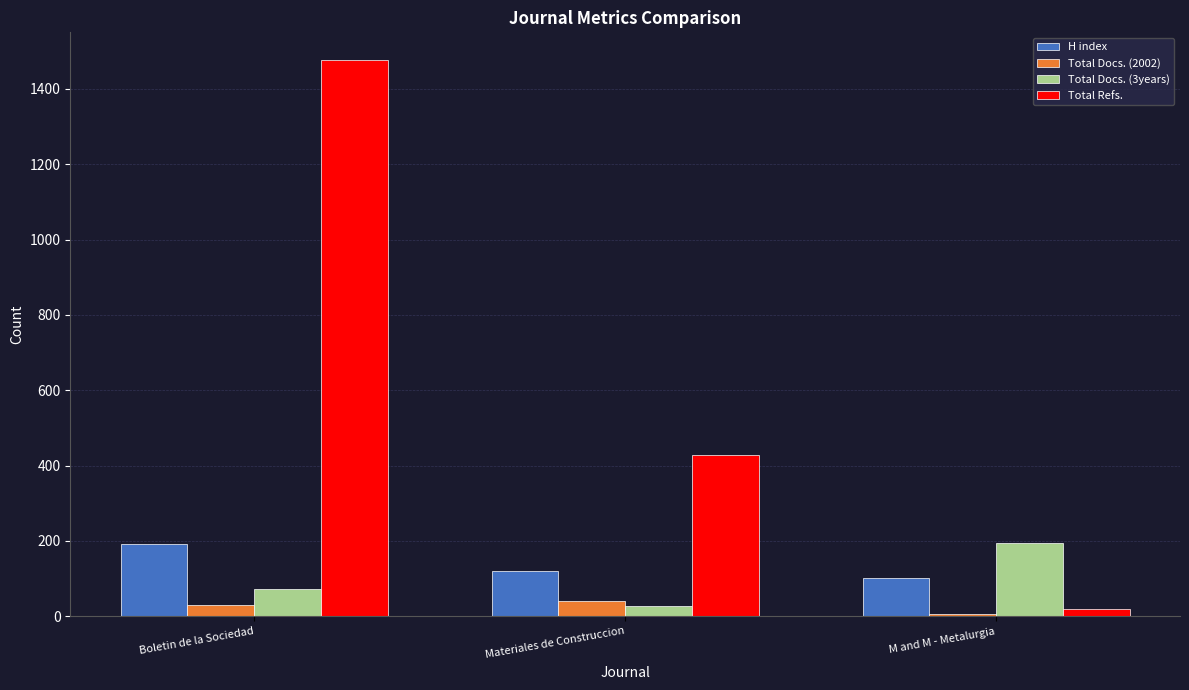

The value of Total Docs. (3years) at Boletin de la Sociedad is 73. True or false?

True